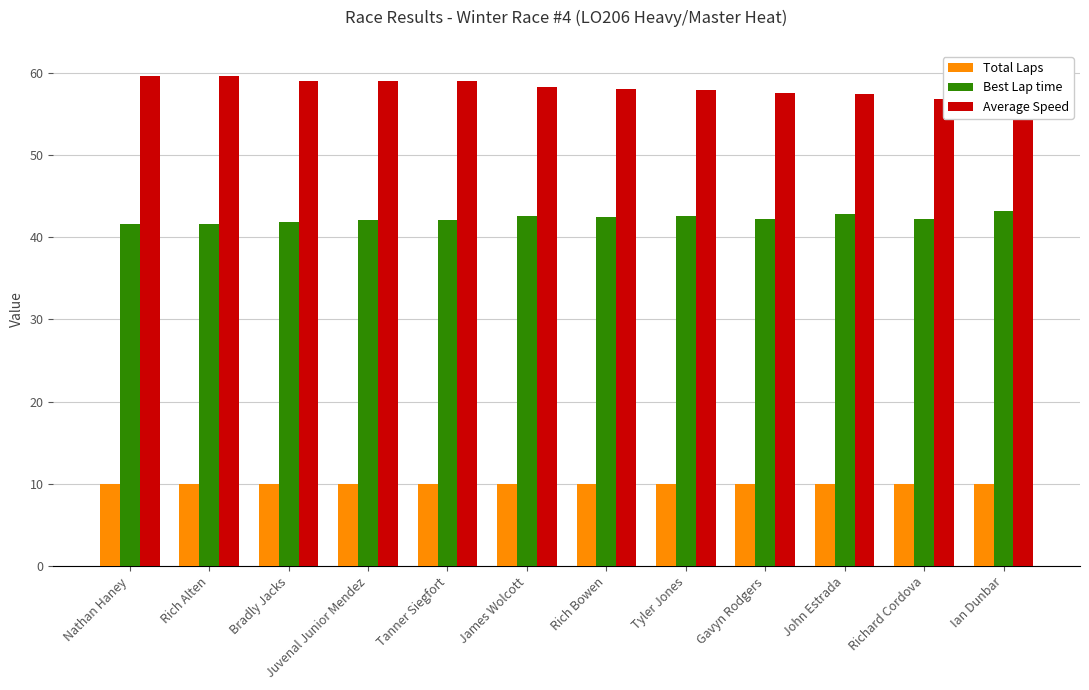

Are the bars grouped side by side (vs. stacked)?

Yes